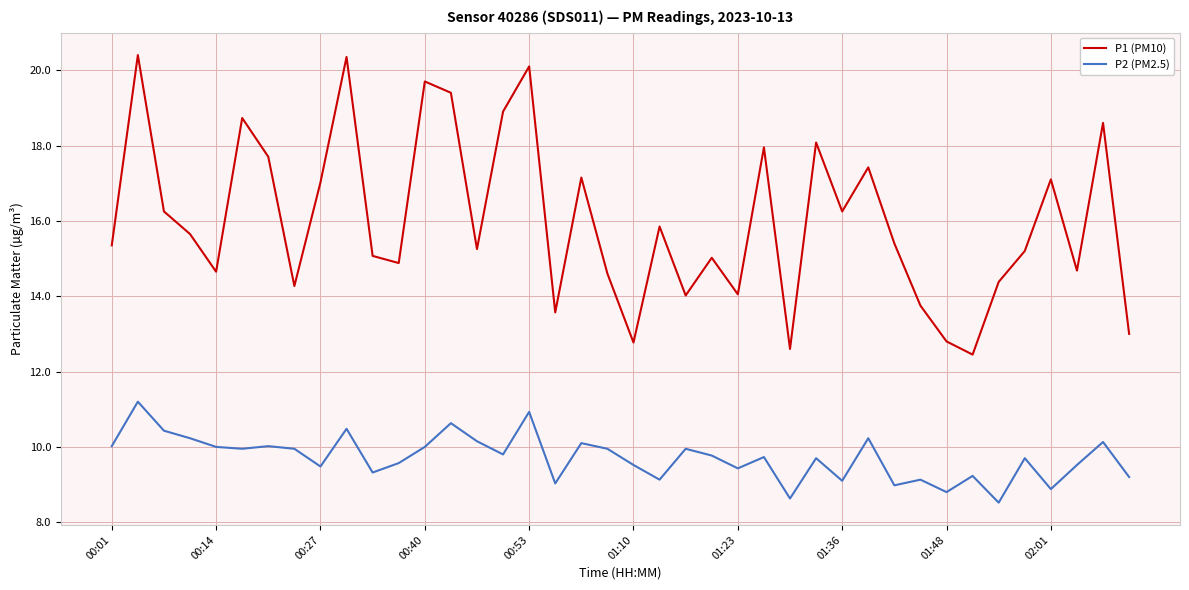

What is the difference between the maximum and minimum values in the P2 (PM2.5) series?

2.7